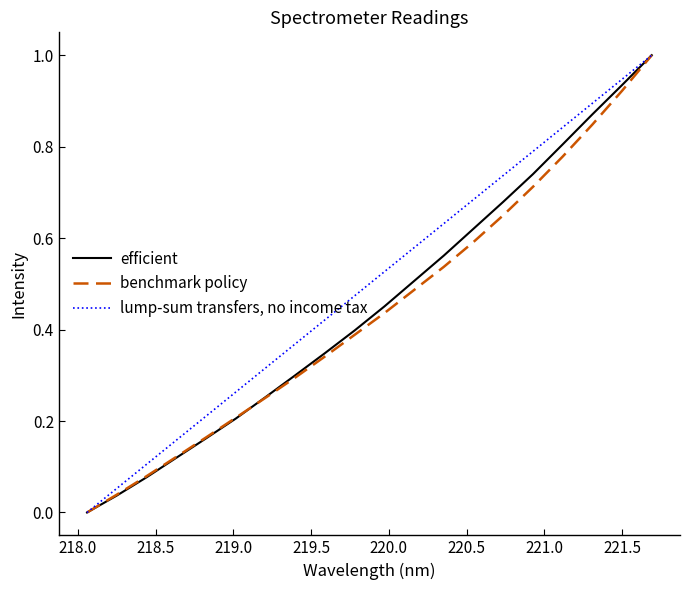

How many values in efficient are above zero?

19